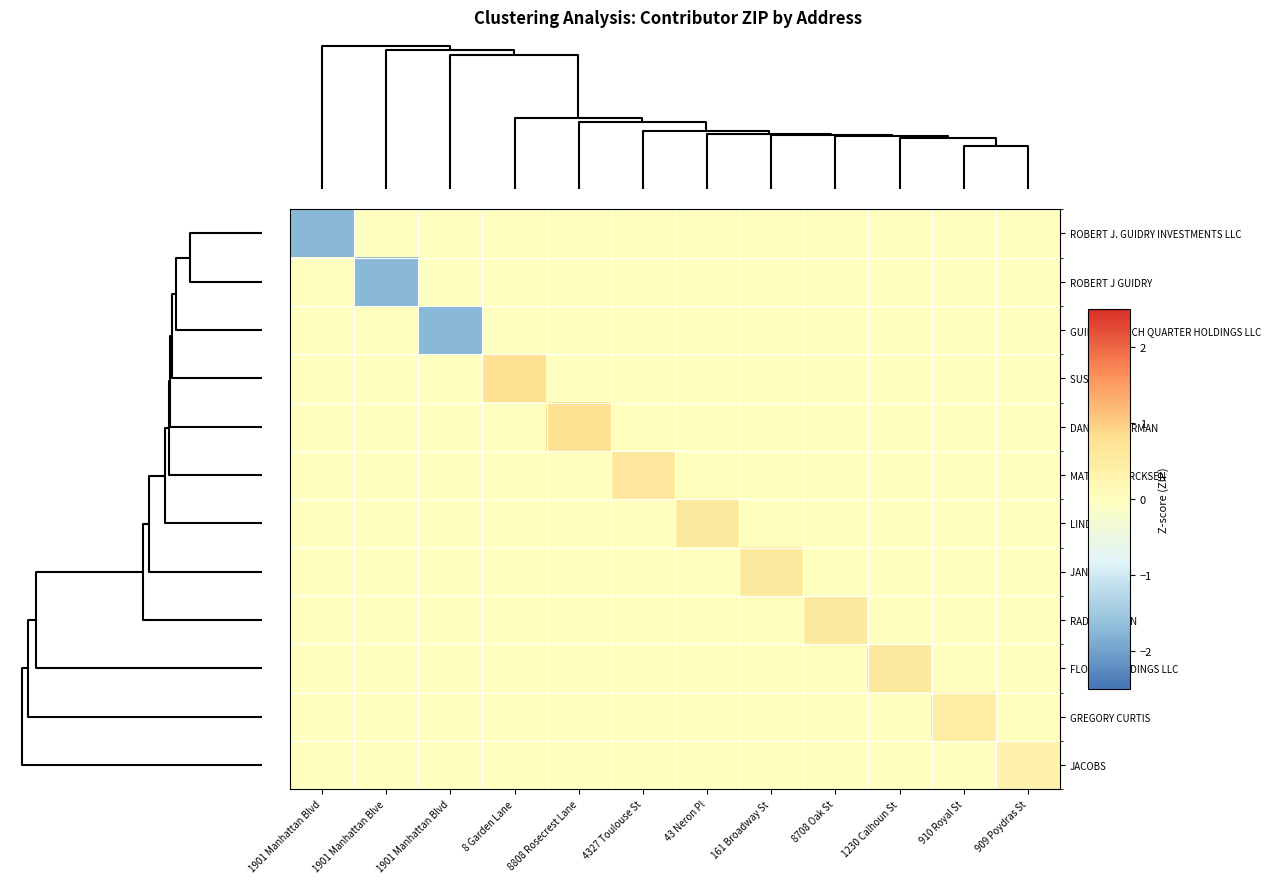

List the series in order of their peak value, highest first.

SUSAN HESS, DANIEL SILVERMAN, MATTHEW DIRCKSEN, LINDA USDIN, JAN SUTTON, RADHA RAMAN, FLOWER HOLDINGS LLC, GREGORY CURTIS, JACOBS, ROBERT J. GUIDRY INVESTMENTS LLC, ROBERT J GUIDRY, GUIDRY FRENCH QUARTER HOLDINGS LLC